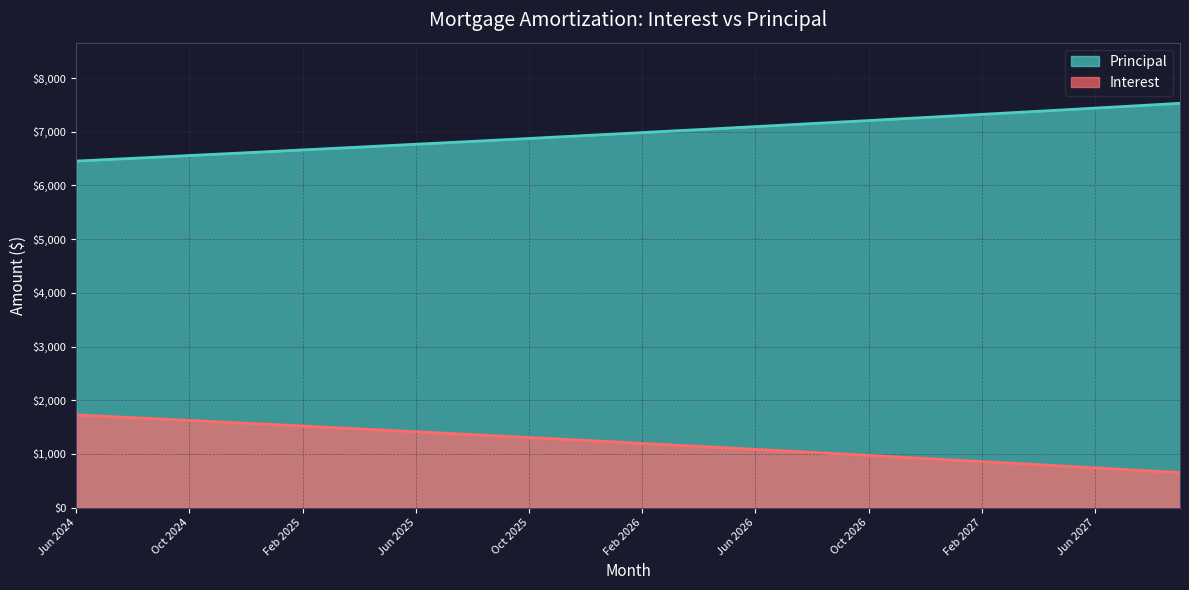

Which label corresponds to the smallest value in the chart?

Sep 2027